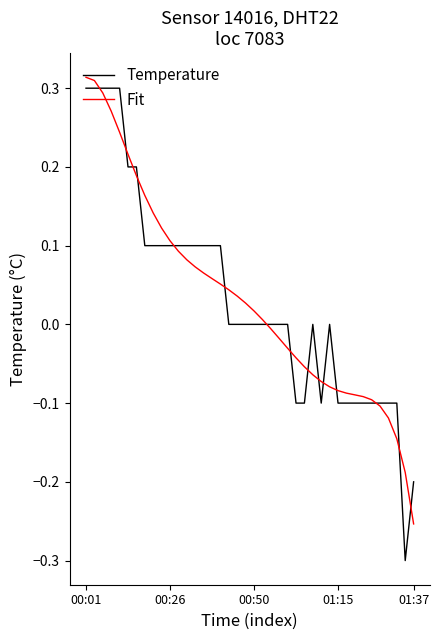

Which series has the widest spread of values?

Temperature